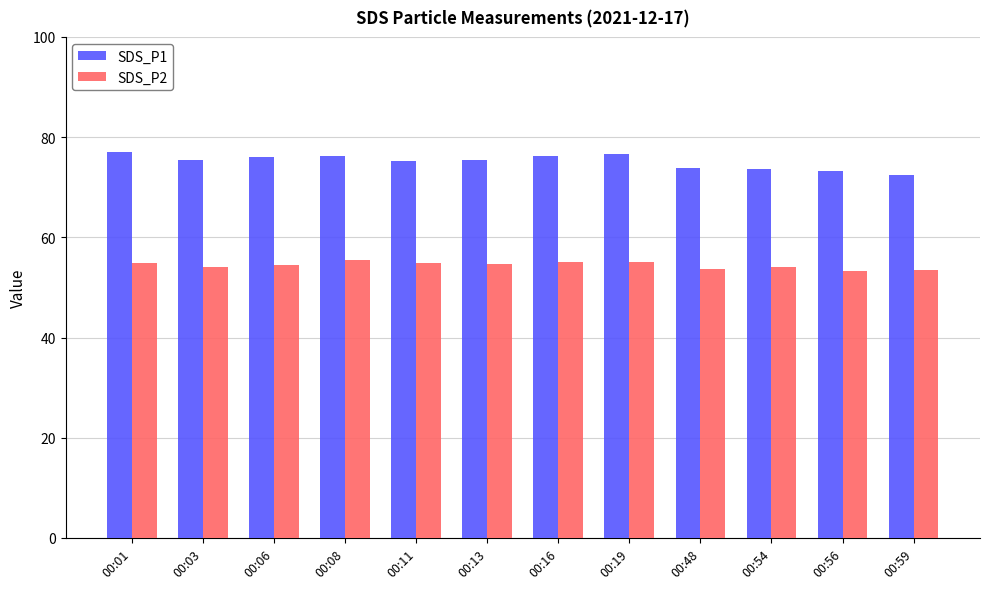

Is it true that SDS_P2 equals 55.2 at 00:19?

True